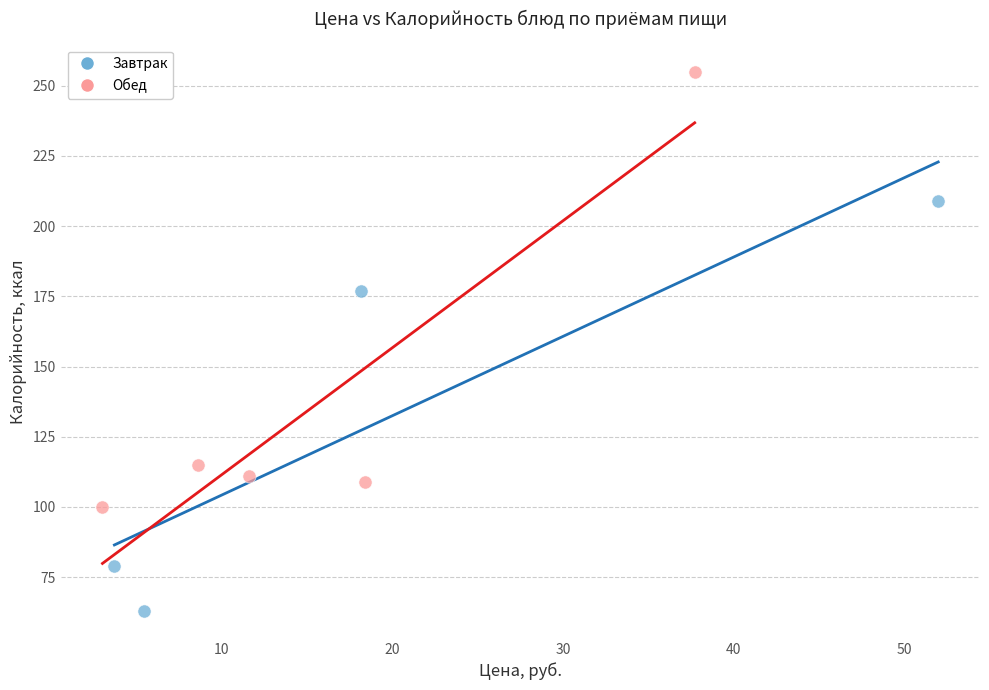

Which series reaches the maximum Y coordinate?

Обед